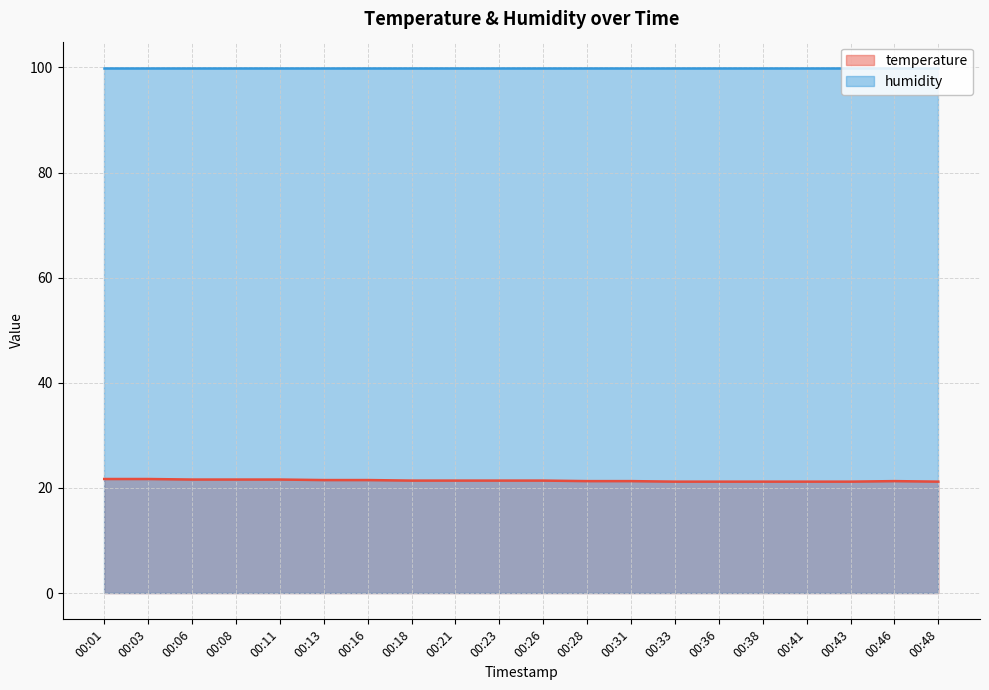

Which category has the lowest value across all series?

00:33